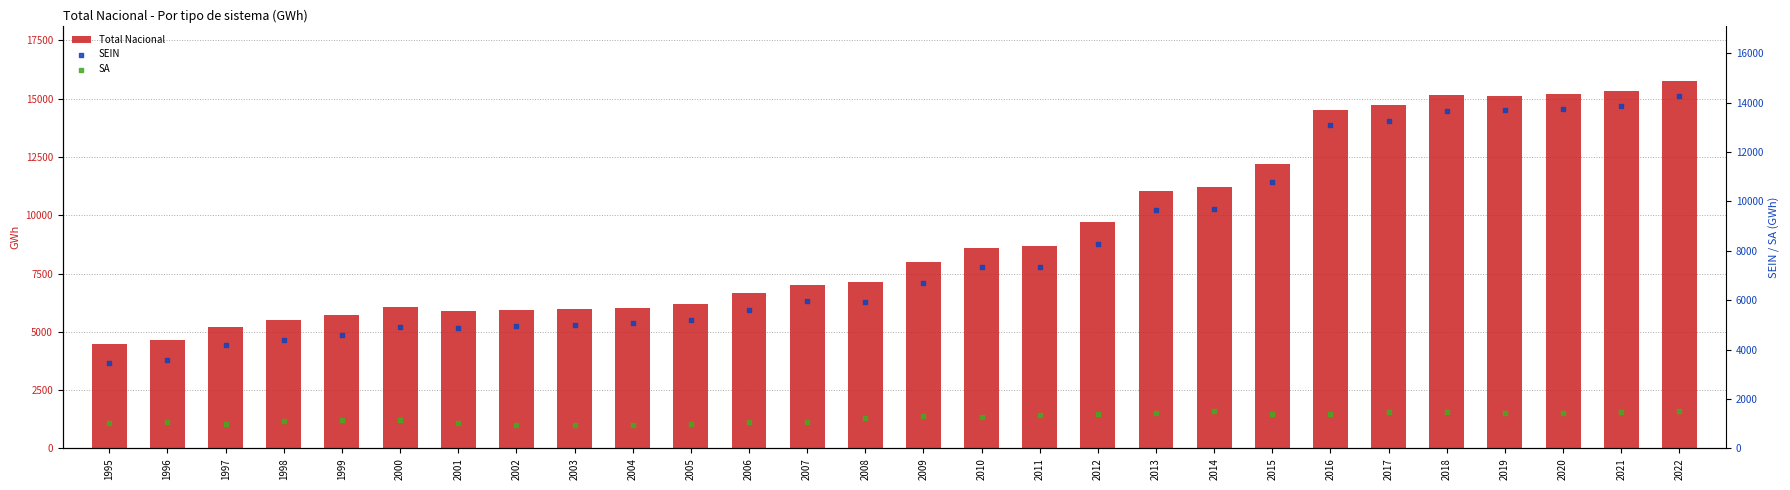

What are all the series names shown in the legend?

Total Nacional, SEIN, SA